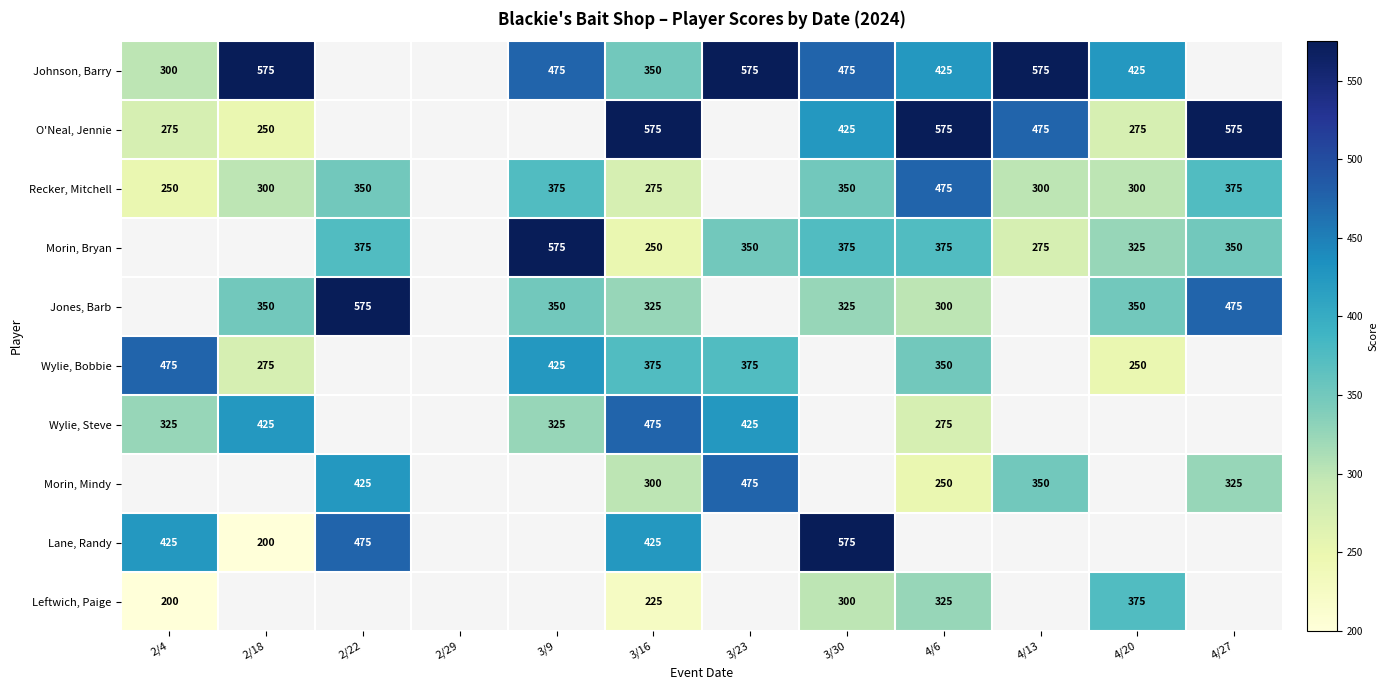

True or false: Recker, Mitchell has a value of 455 at 2/18.

False